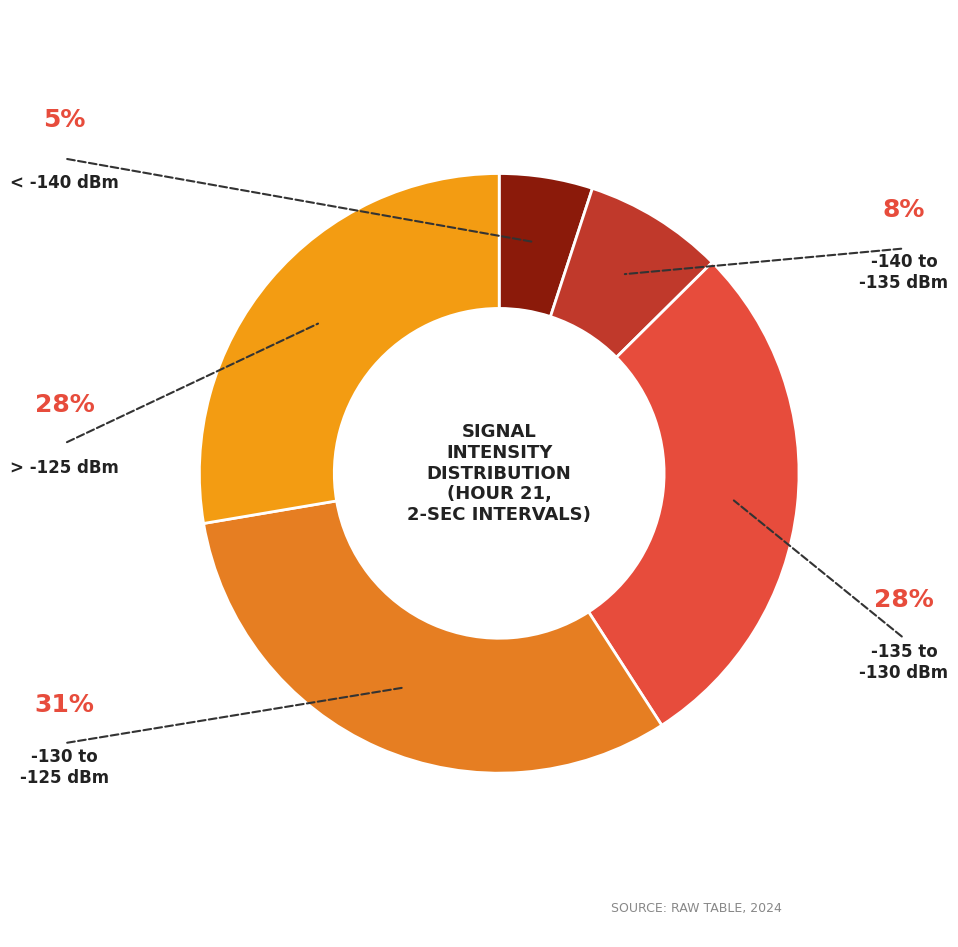

How many slices are in this pie chart?

5